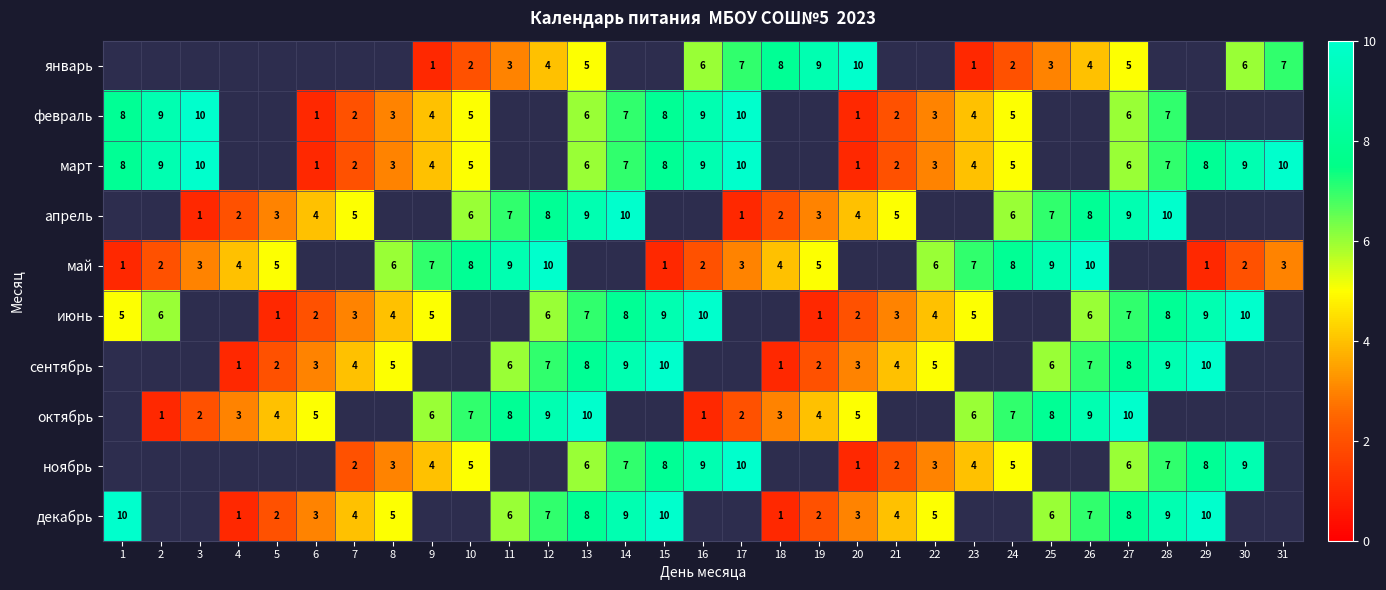

True or false: декабрь has a value of 7 at 1.

False